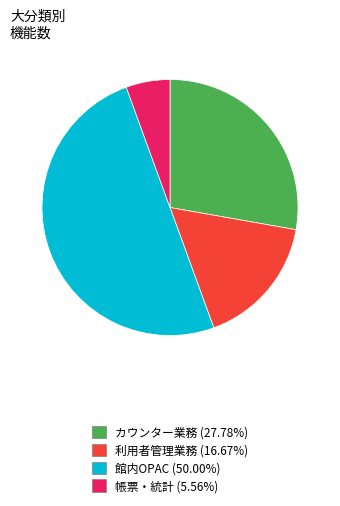

What is the largest slice in the pie chart?

館内OPAC